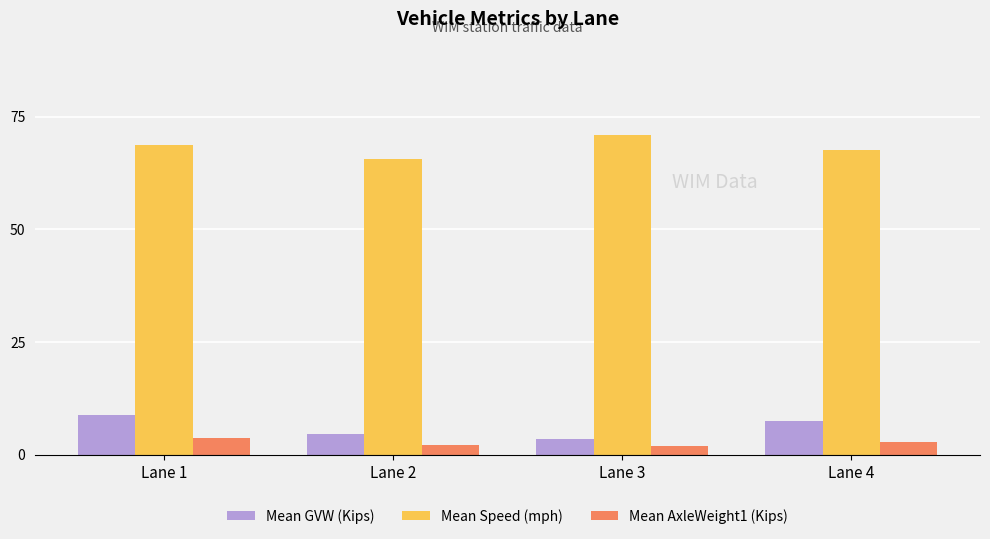

What is the sum of the Mean AxleWeight1 (Kips) values at Lane 2 and Lane 3?

3.9